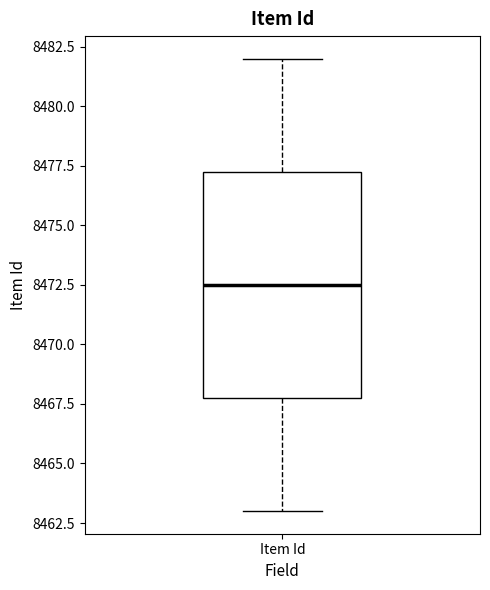

Read this box plot against the y-axis: the position of the median line, the range covered by the box, and the ends of both whiskers. The values are not printed on the chart, so give them approximately, as read against the axis.

median 8472.5, box 8468.0 to 8477.5, whiskers 8463.0 to 8482.0